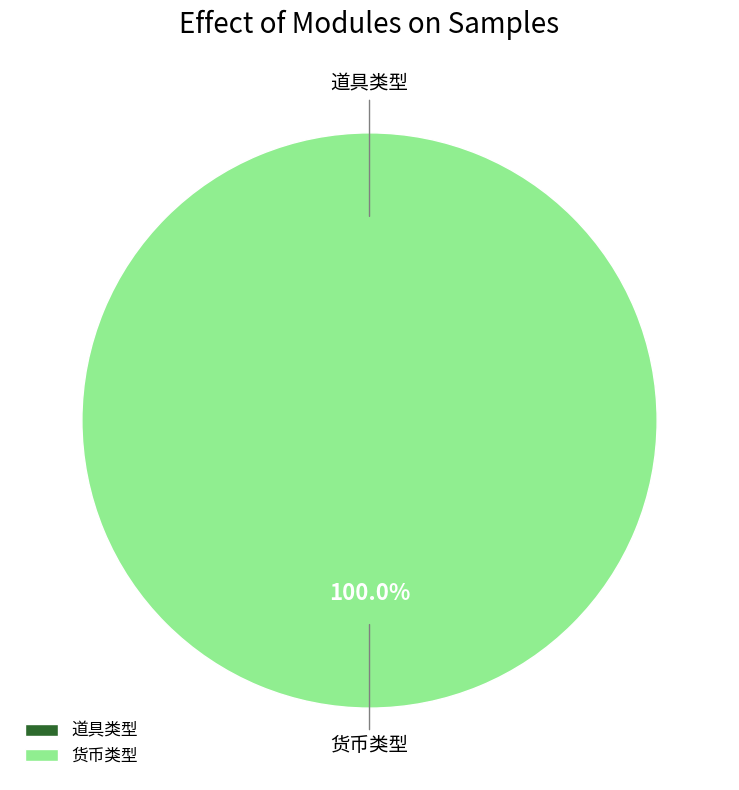

Is the sum of 道具类型 and 货币类型 greater than half?

Yes